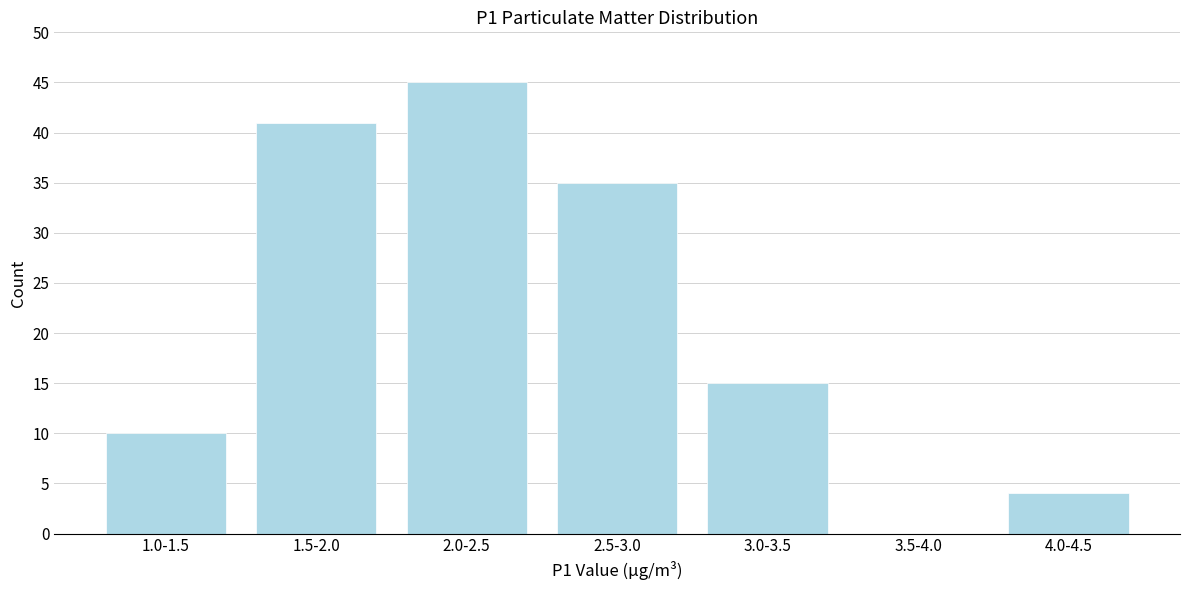

Reading right to left, transcribe all the data shown in this chart.

4.0-4.5=4	3.5-4.0=0	3.0-3.5=15	2.5-3.0=35	2.0-2.5=45	1.5-2.0=41	1.0-1.5=10